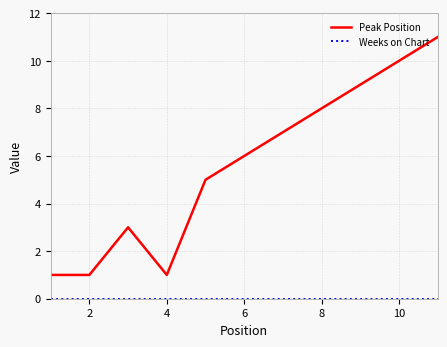

What is the difference between the maximum and minimum values in the Peak Position series?

10